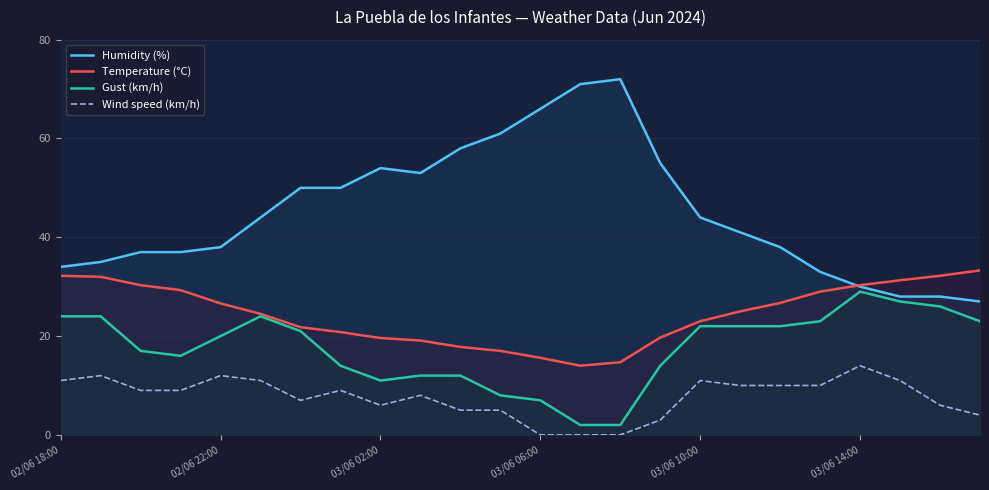

What are all the series names shown in the legend?

Humidity (%), Temperature (°C), Gust (km/h), Wind speed (km/h)